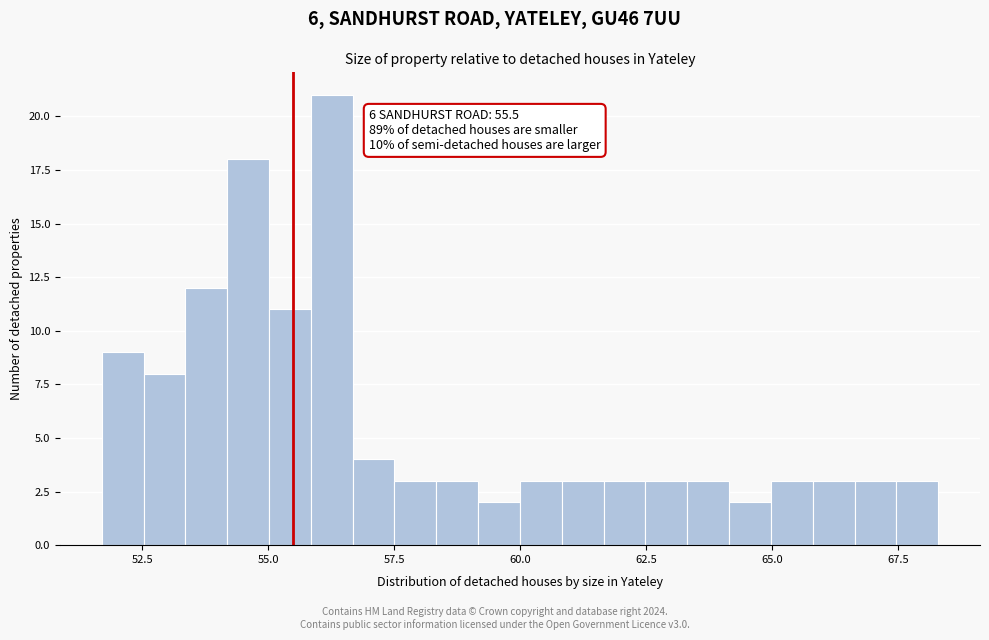

Read against the x-axis, roughly where is the centre of the tallest bar?

56.5